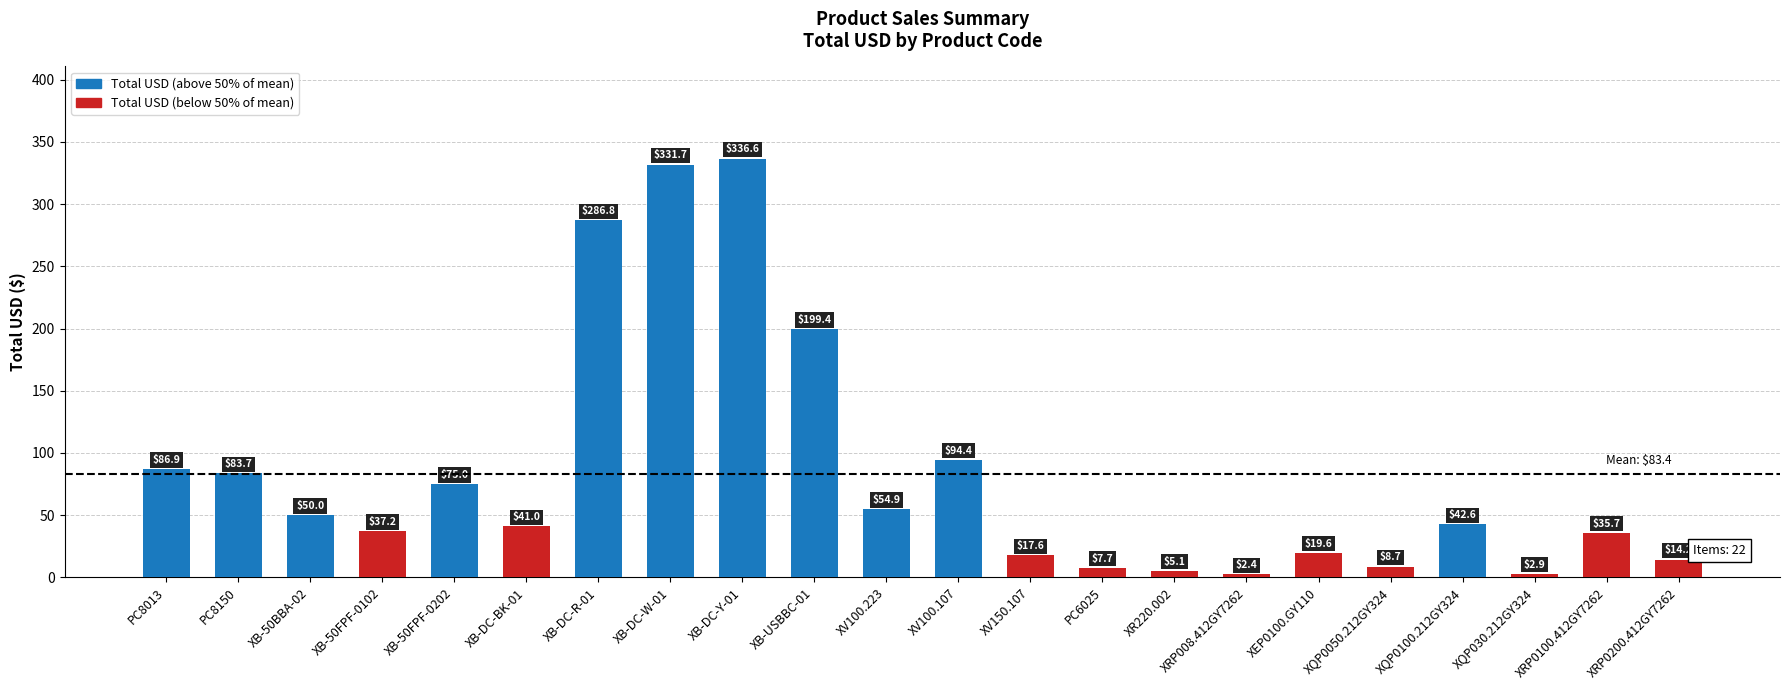

What is the label of the 7th bar from the left?

XB-DC-R-01